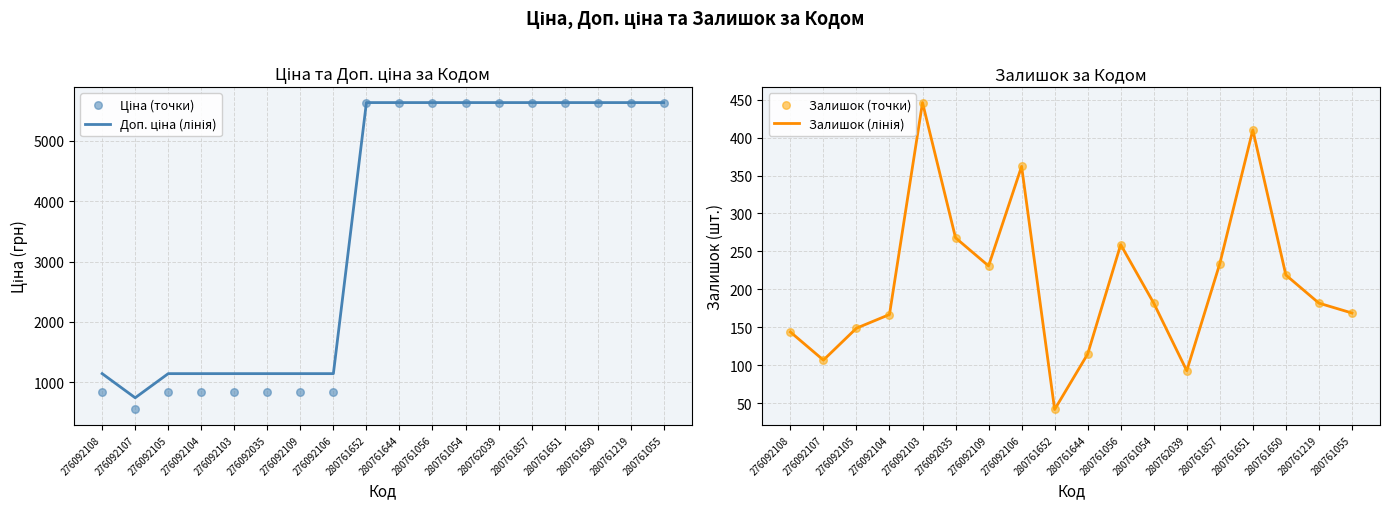

At how many categories does at least one series exceed 2545?

10